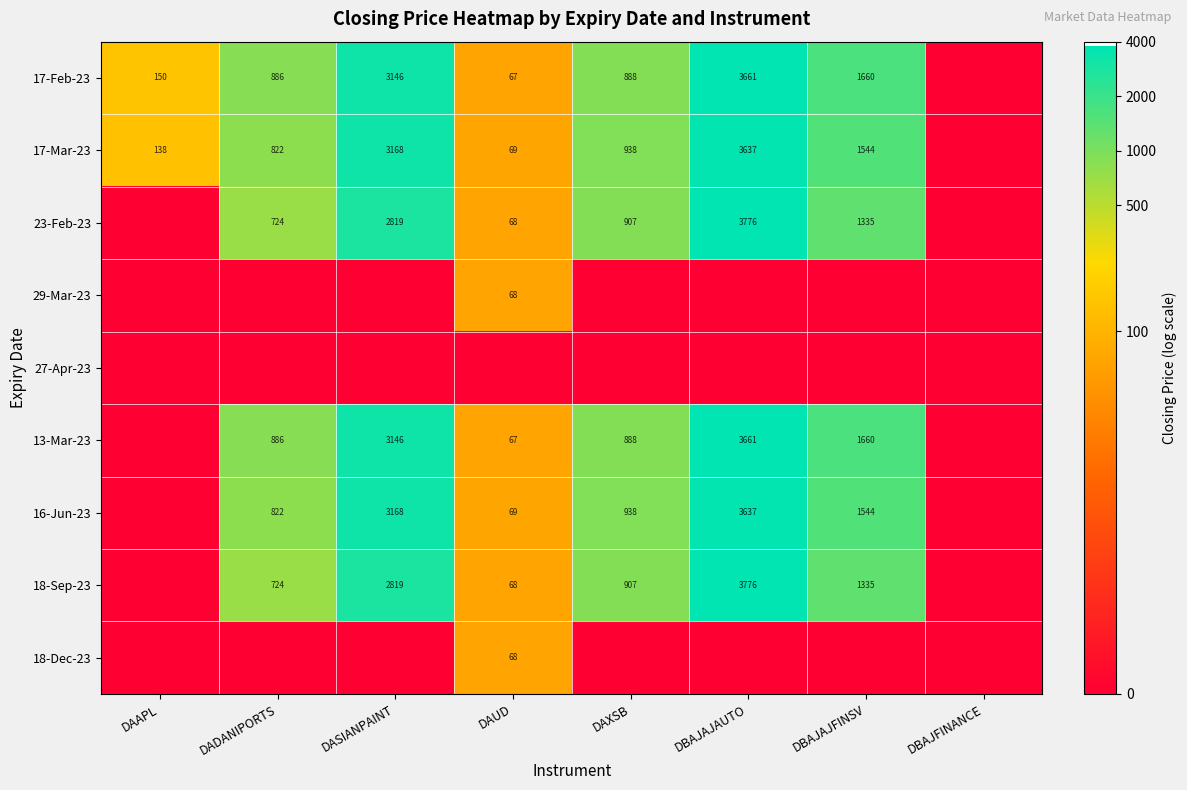

What is the sum of the 23-Feb-23 values at DAXSB and DBAJAJAUTO?

4683